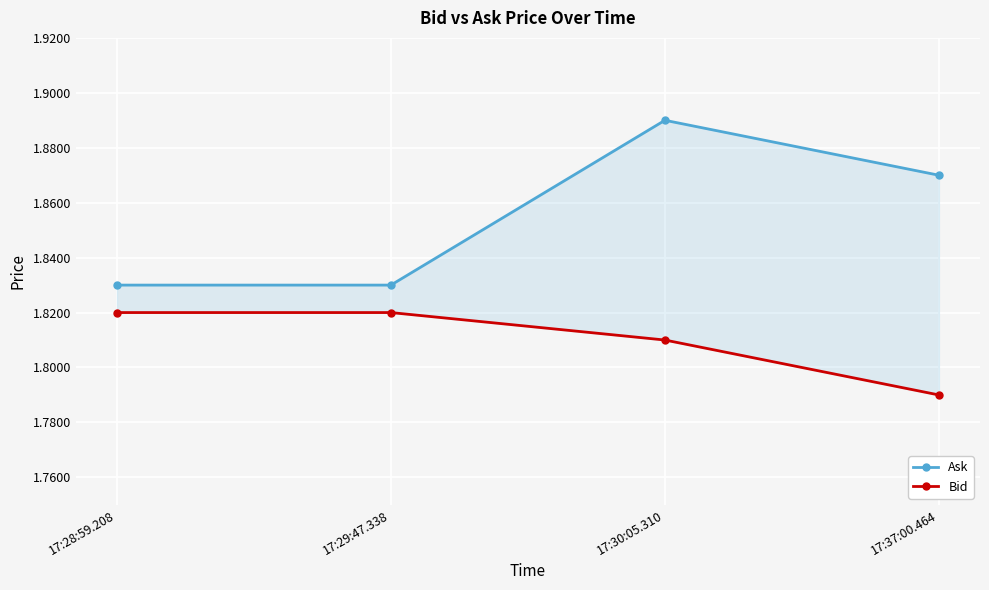

At which label does Bid reach its minimum?

17:37:00.464